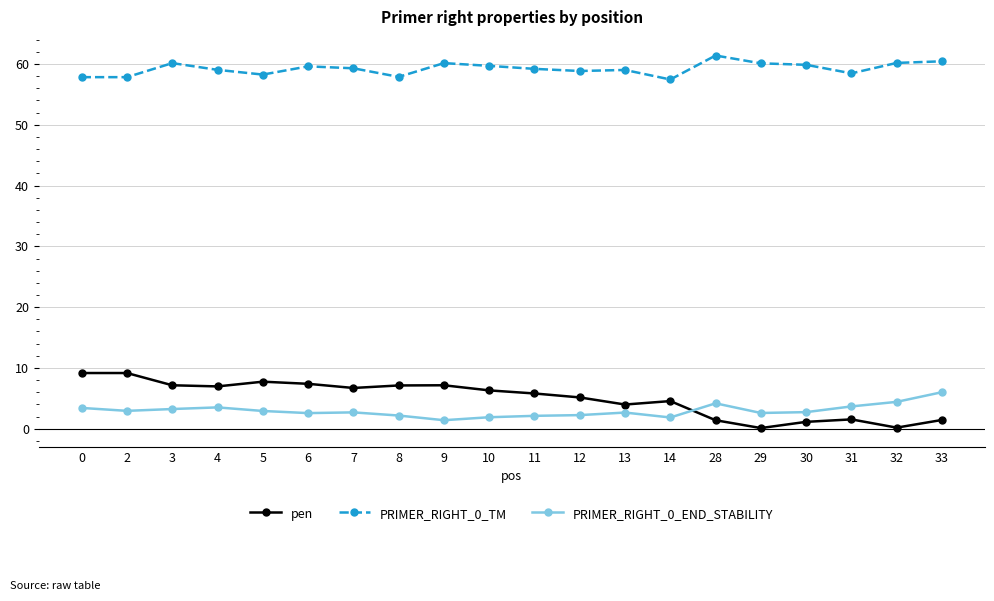

True or false: pen has a value of 7.7 at 5.

True